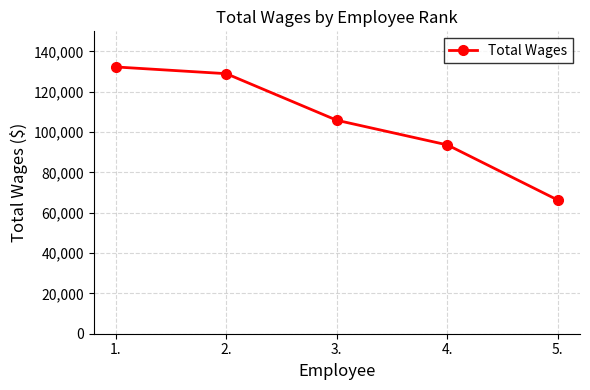

At which category does the chart reach its minimum across all series?

5.